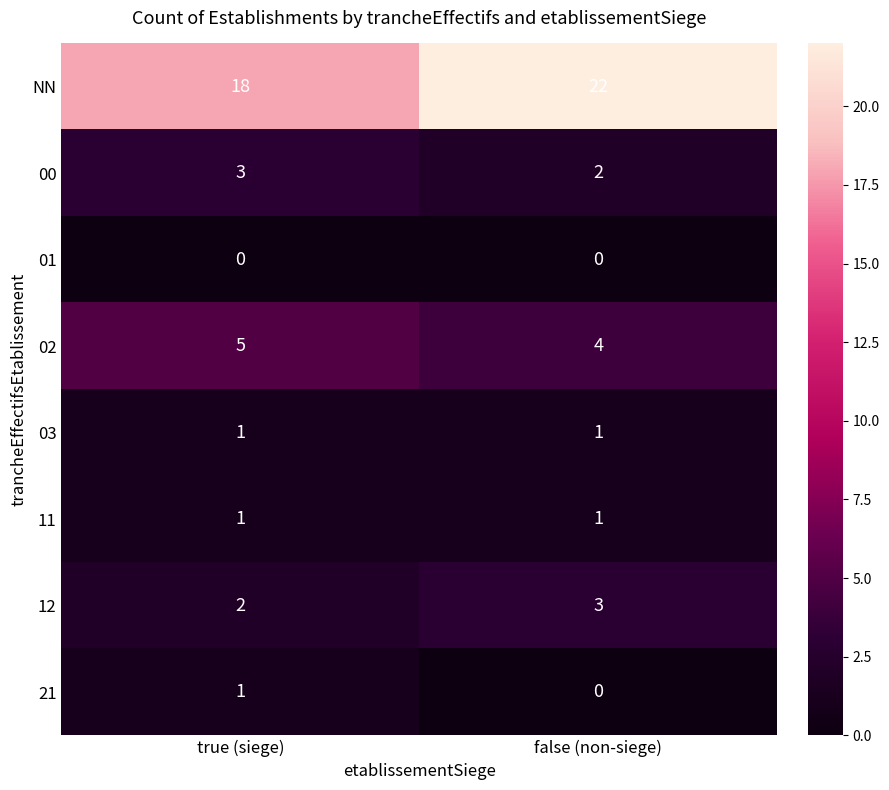

Where is 00 nearest to the value 2?

false (non-siege)